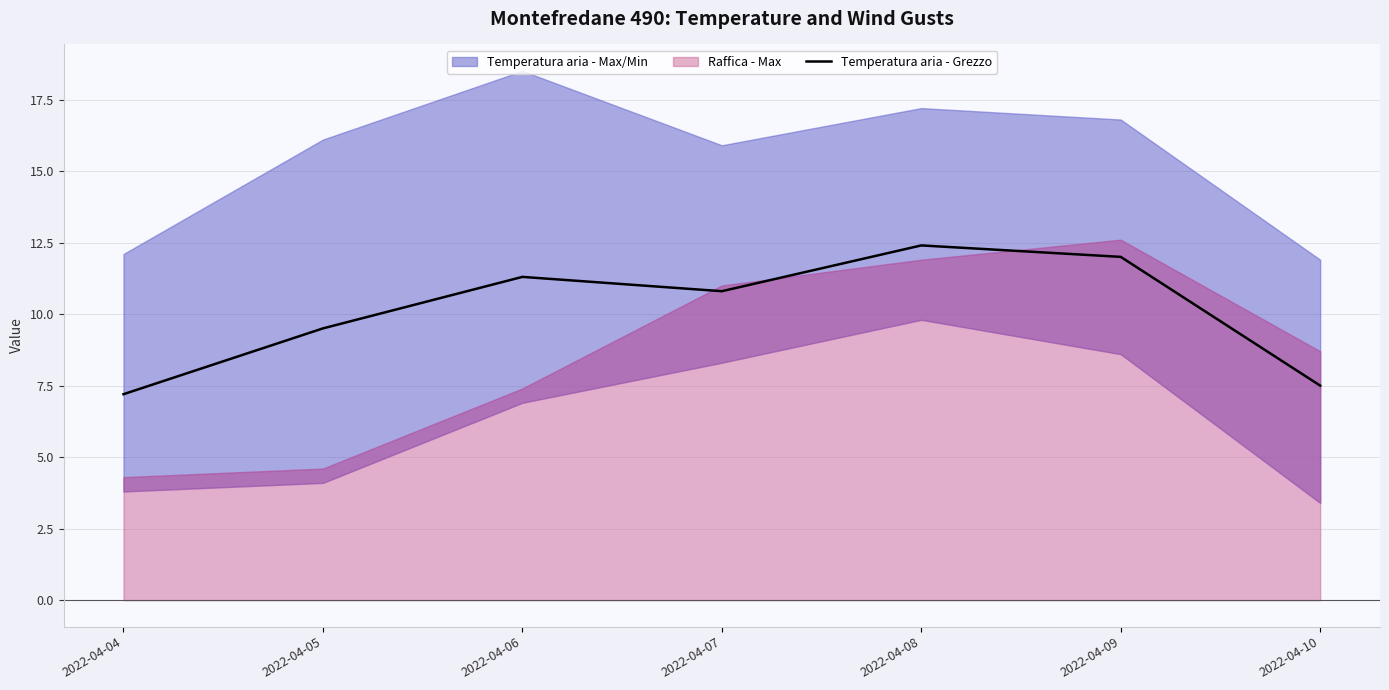

How many data points are less than 10?

3